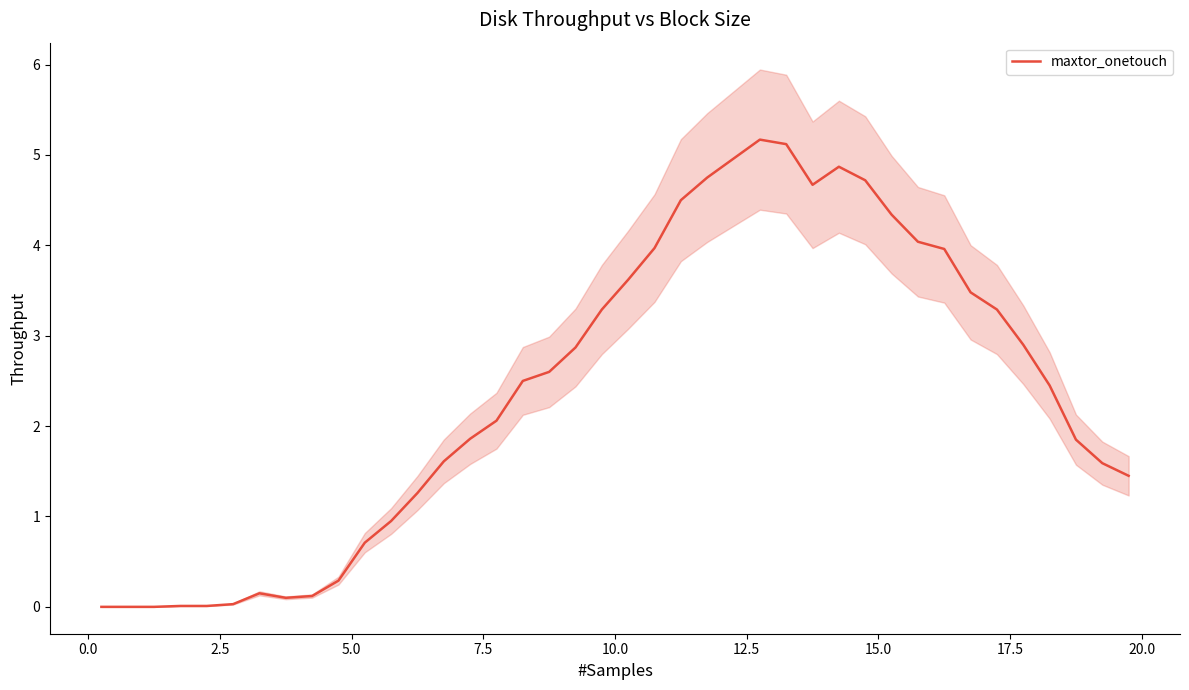

What is the maximum value for maxtor_onetouch?

5.2